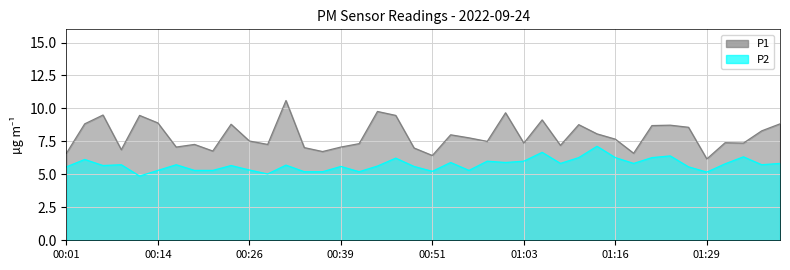

True or false: P2 and P1 intersect in this chart.

False